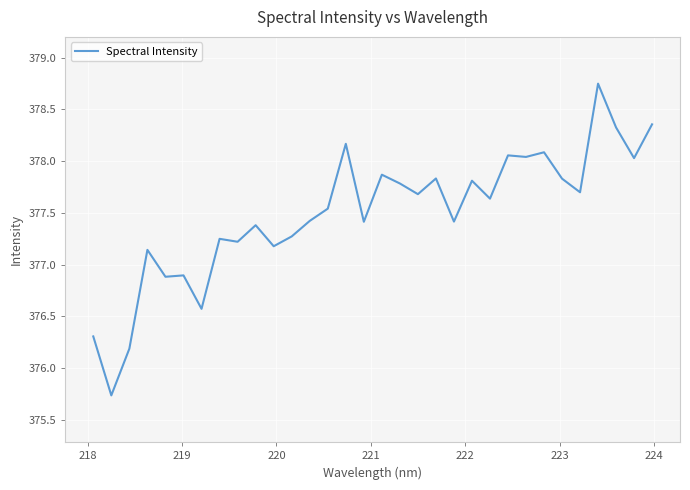

What is the minimum value shown in the chart?

375.7